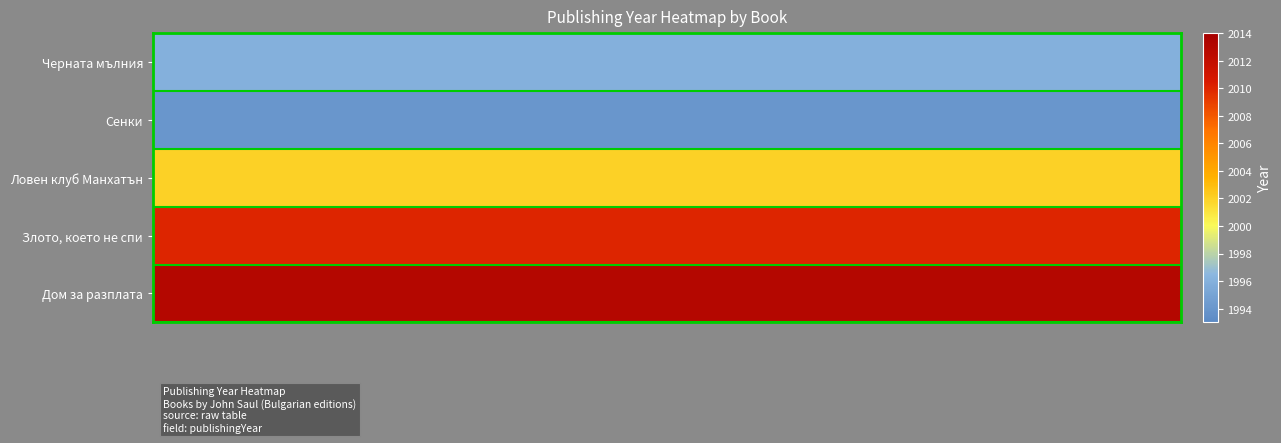

Reading left to right, list all the values displayed in this chart.

Черната мълния: 1996	1996	1996	1996	1996	1996	1996	1996	1996	1996	1996	1996	1996	1996	1996	1996	1996	1996	1996	1996
Сенки: 1994	1994	1994	1994	1994	1994	1994	1994	1994	1994	1994	1994	1994	1994	1994	1994	1994	1994	1994	1994
Ловен клуб Манхатън: 2002	2002	2002	2002	2002	2002	2002	2002	2002	2002	2002	2002	2002	2002	2002	2002	2002	2002	2002	2002
Злото, което не спи: 2010	2010	2010	2010	2010	2010	2010	2010	2010	2010	2010	2010	2010	2010	2010	2010	2010	2010	2010	2010
Дом за разплата: 2013	2013	2013	2013	2013	2013	2013	2013	2013	2013	2013	2013	2013	2013	2013	2013	2013	2013	2013	2013